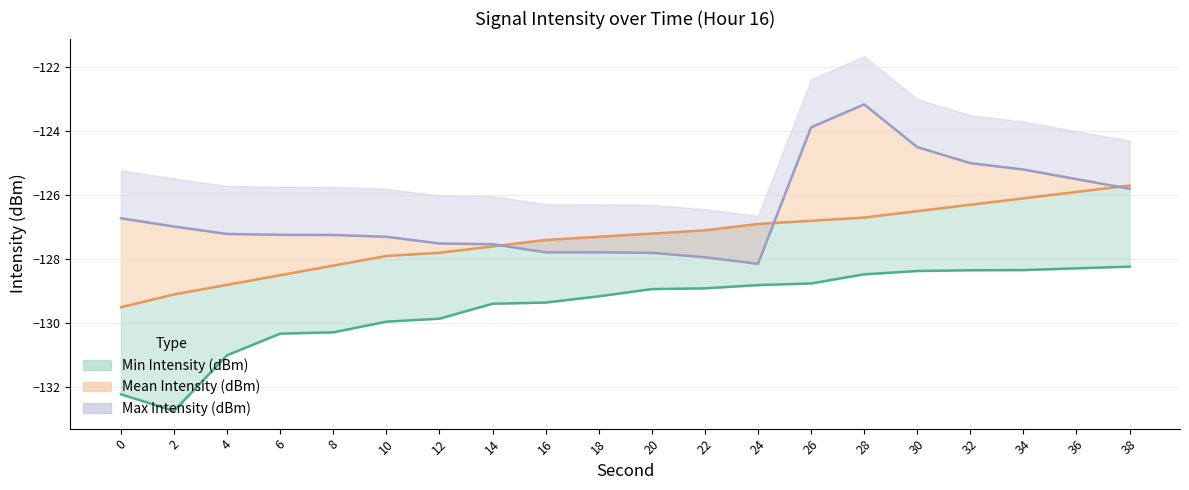

List the series in order of their overall mean, lowest first.

Min Intensity (dBm), Mean Intensity (dBm), Max Intensity (dBm)